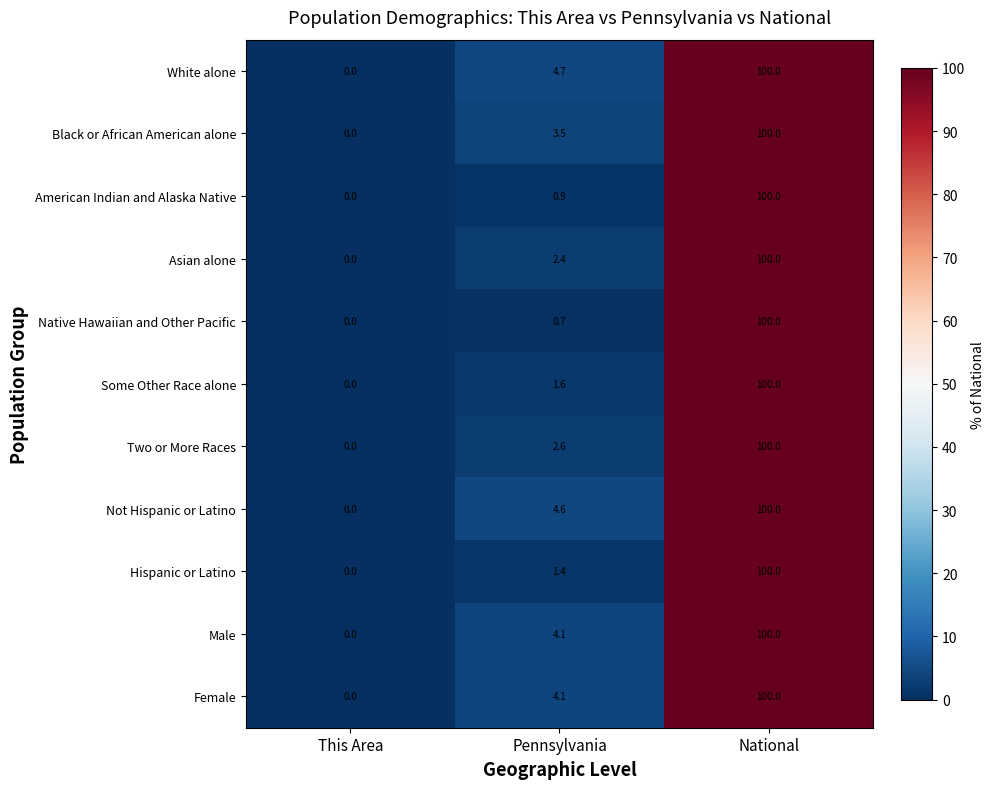

At which label does Hispanic or Latino first exceed 1?

Pennsylvania